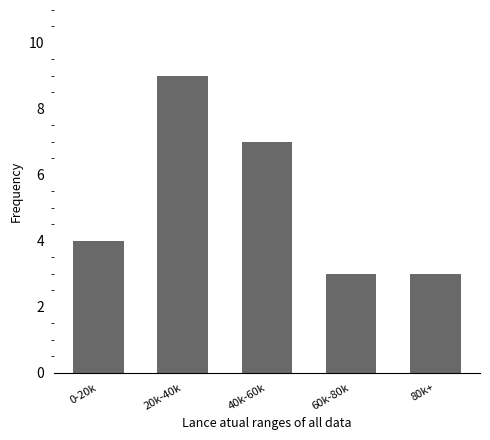

Approximately how many times larger is the value at 0-20k compared to 80k+?

1.3